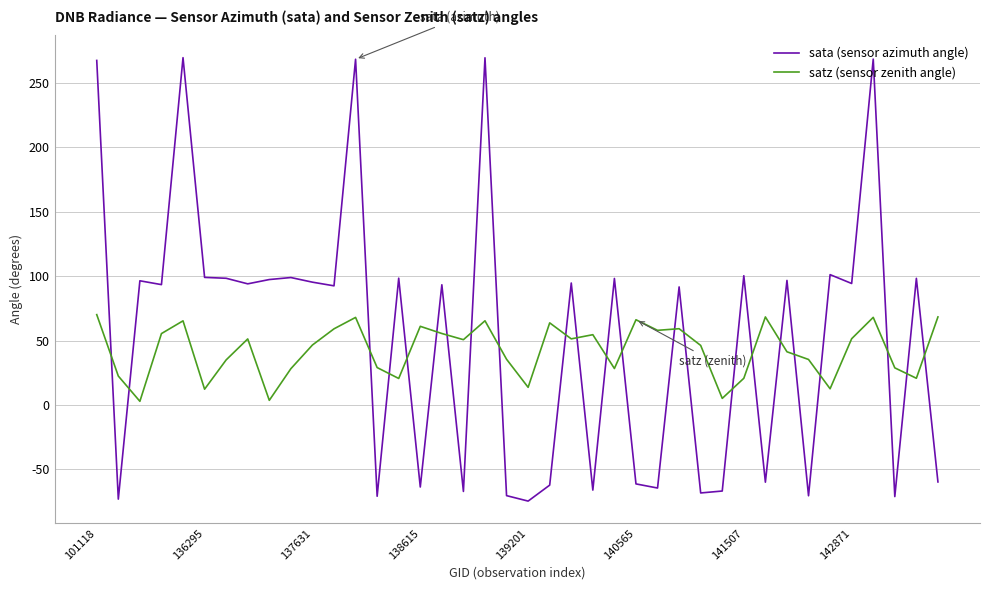

Does the chart have visible grid lines?

Yes